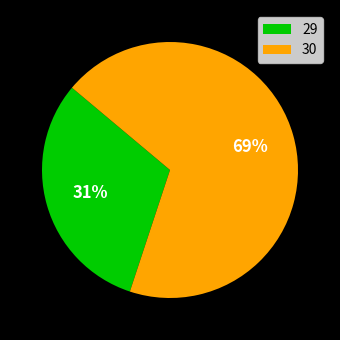

To the nearest percent, what is the average slice percentage?

50%